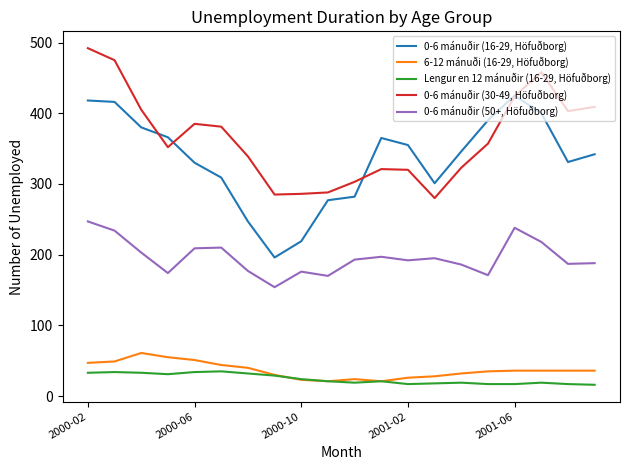

Is this an area chart (filled region under the line)?

No